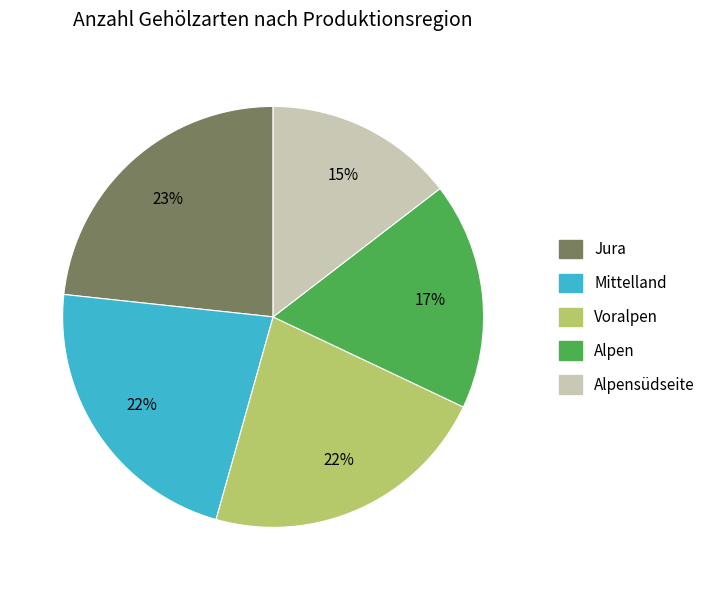

Count the number of slices in the pie.

5